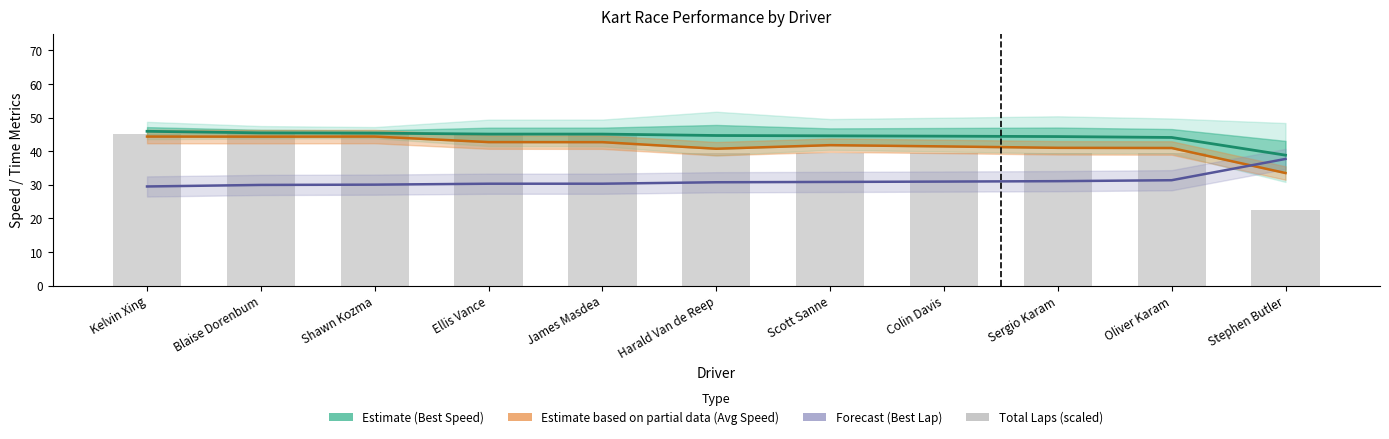

What is the sum of the Best Speed (Estimate) values at James Masdea and Ellis Vance?

90.2